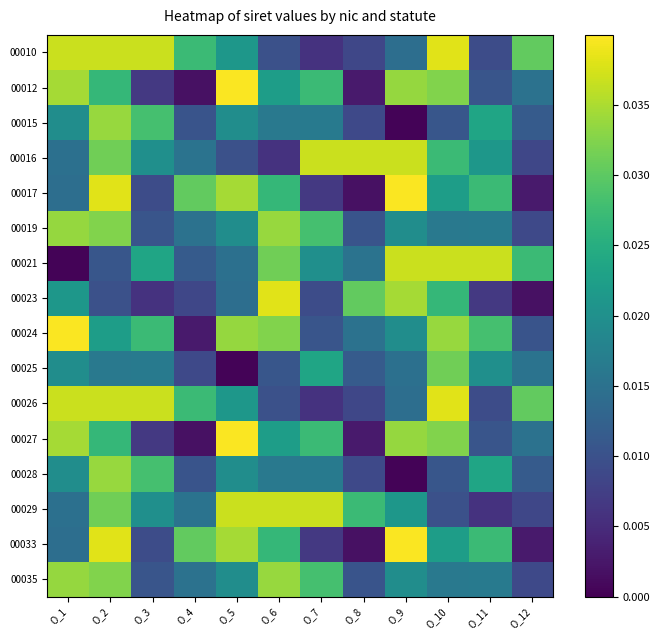

Which category has the lowest value across all series?

O_9